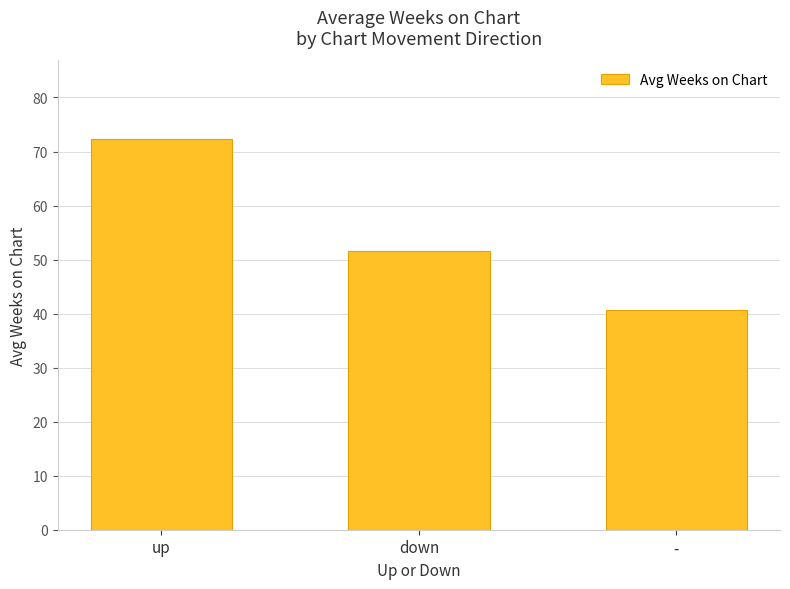

Approximately how many times larger is the value at - compared to up?

0.6